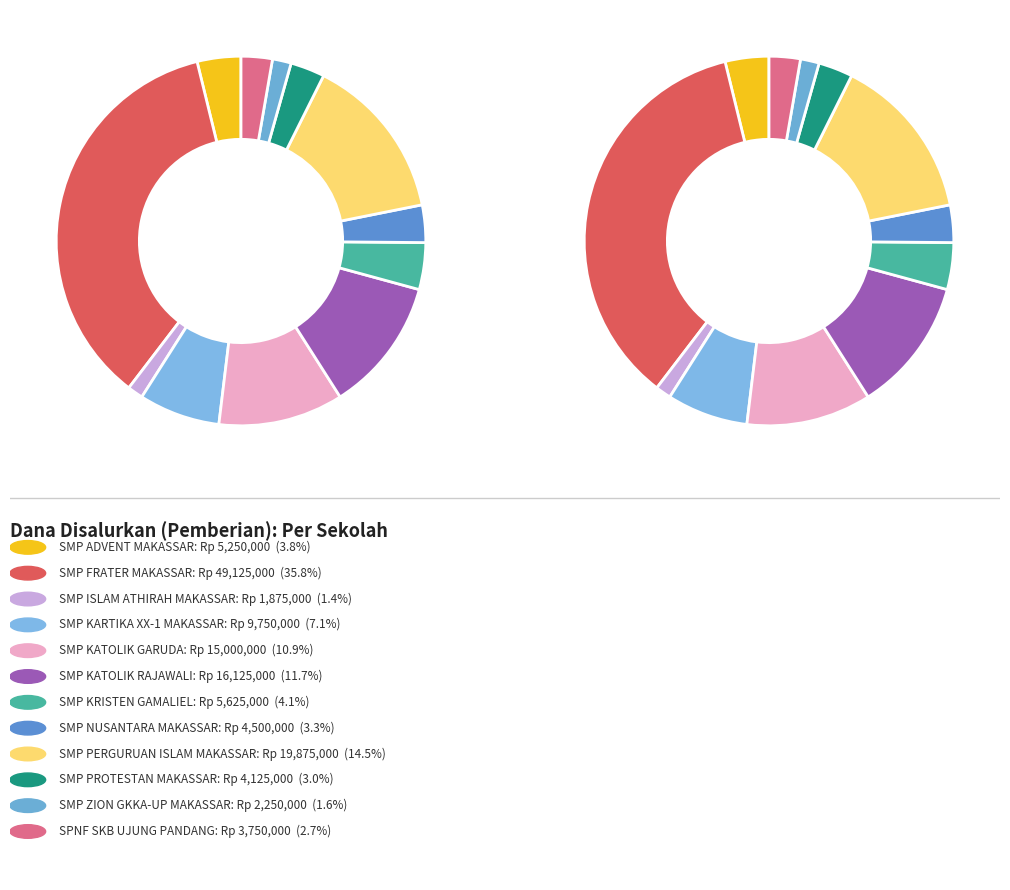

True or false: SMP ADVENT MAKASSAR accounts for 4% of the total.

True